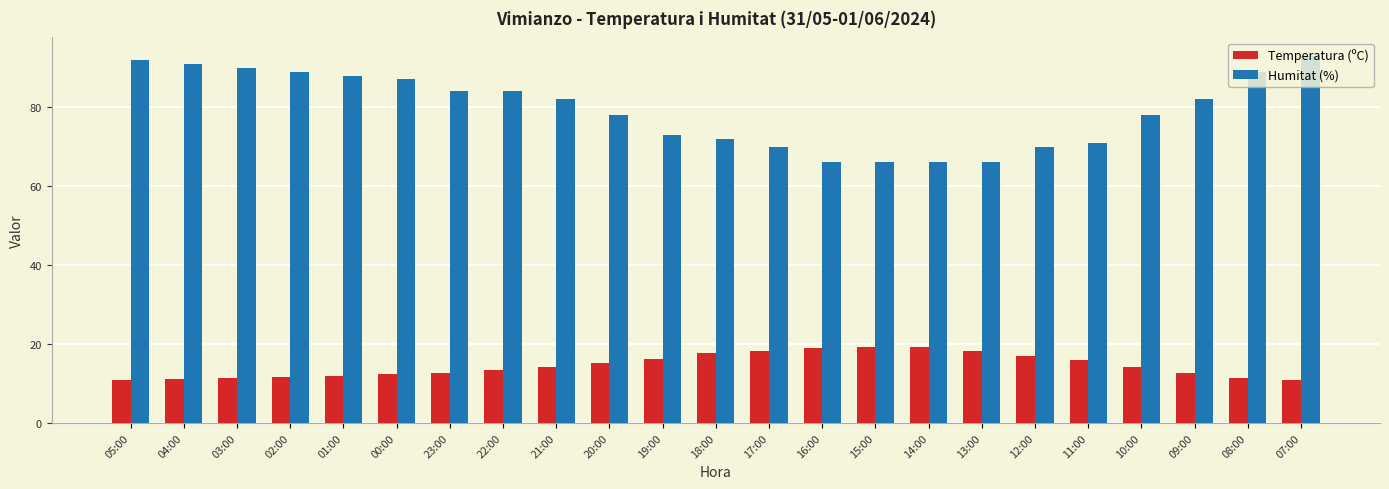

Between 15:00 and 12:00, which series saw the biggest shift?

Humitat (%)